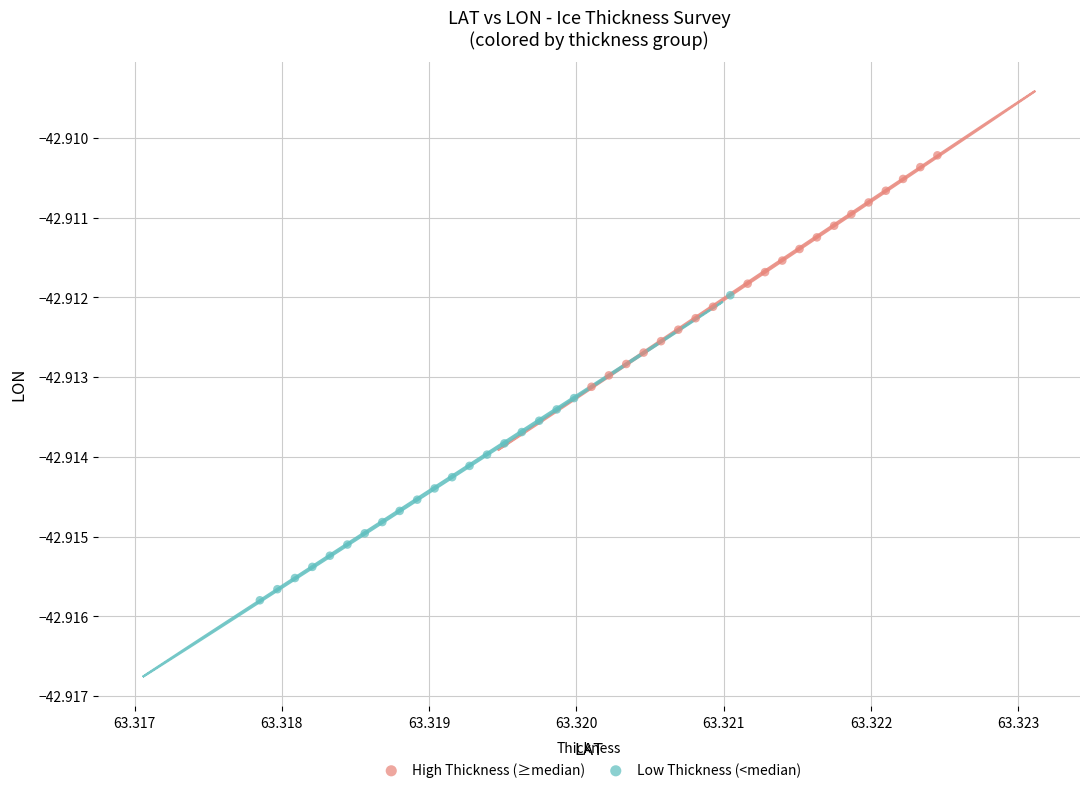

Which series has the largest Y range (max minus min)?

Low Thickness (<median)